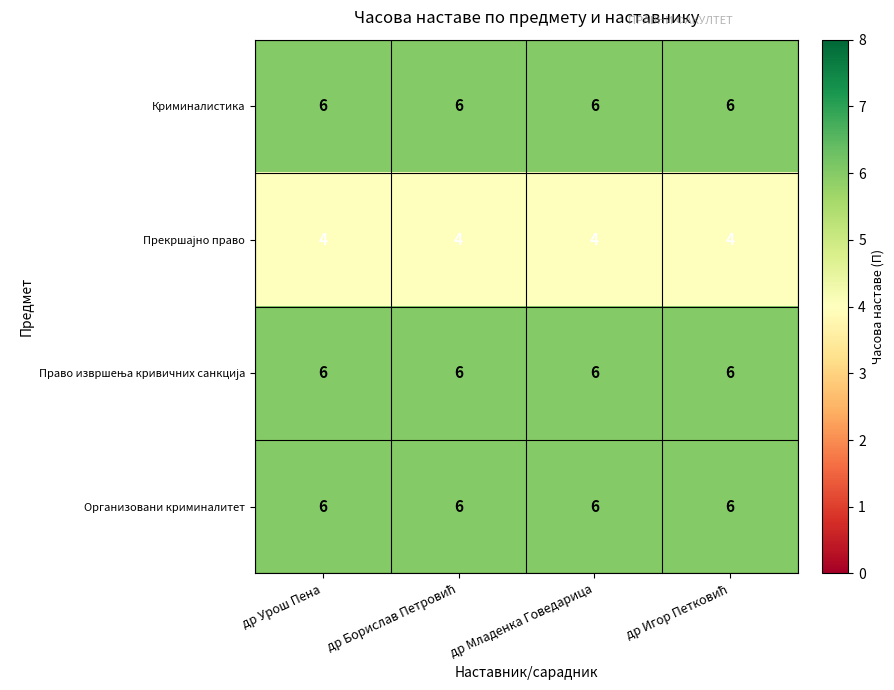

What is the lowest value of the Криминалистика series?

6